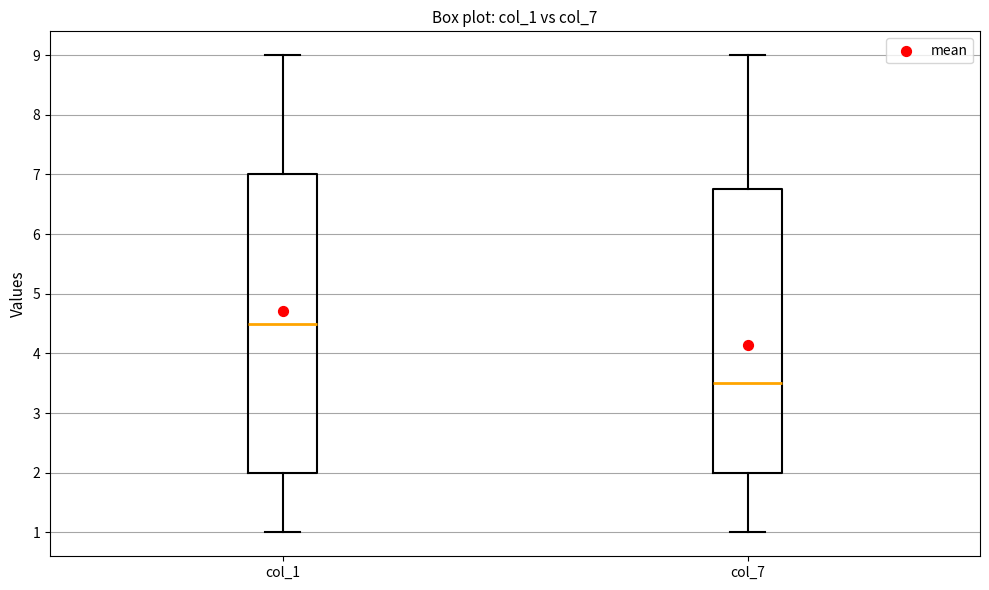

Reading left to right, transcribe this box plot: for each box, give where its median line is, the range the box spans, and where its two whiskers end, as read against the y-axis. The values are not printed on the chart, so give them approximately, as read against the axis.

col_1: median 4.5, box 2.0 to 7.0, whiskers 1.0 to 9.0
col_7: median 3.5, box 2.0 to 6.8, whiskers 1.0 to 9.0